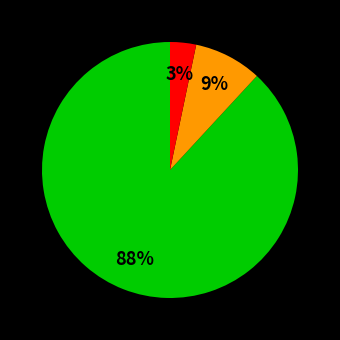

To the nearest percent, what is the average slice percentage?

33%